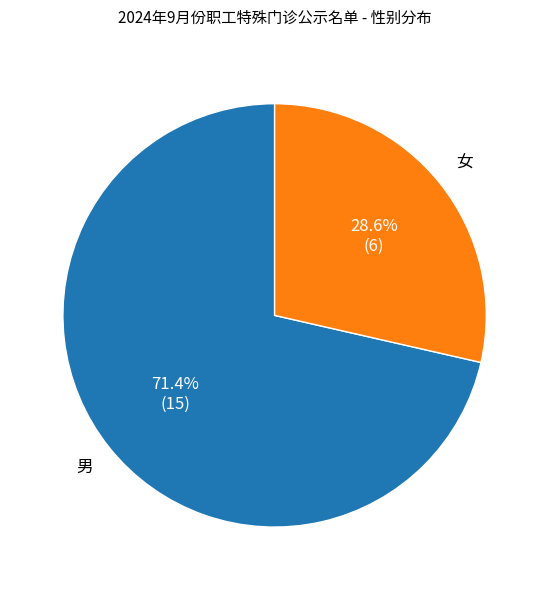

Which slice represents more than half of the pie?

男